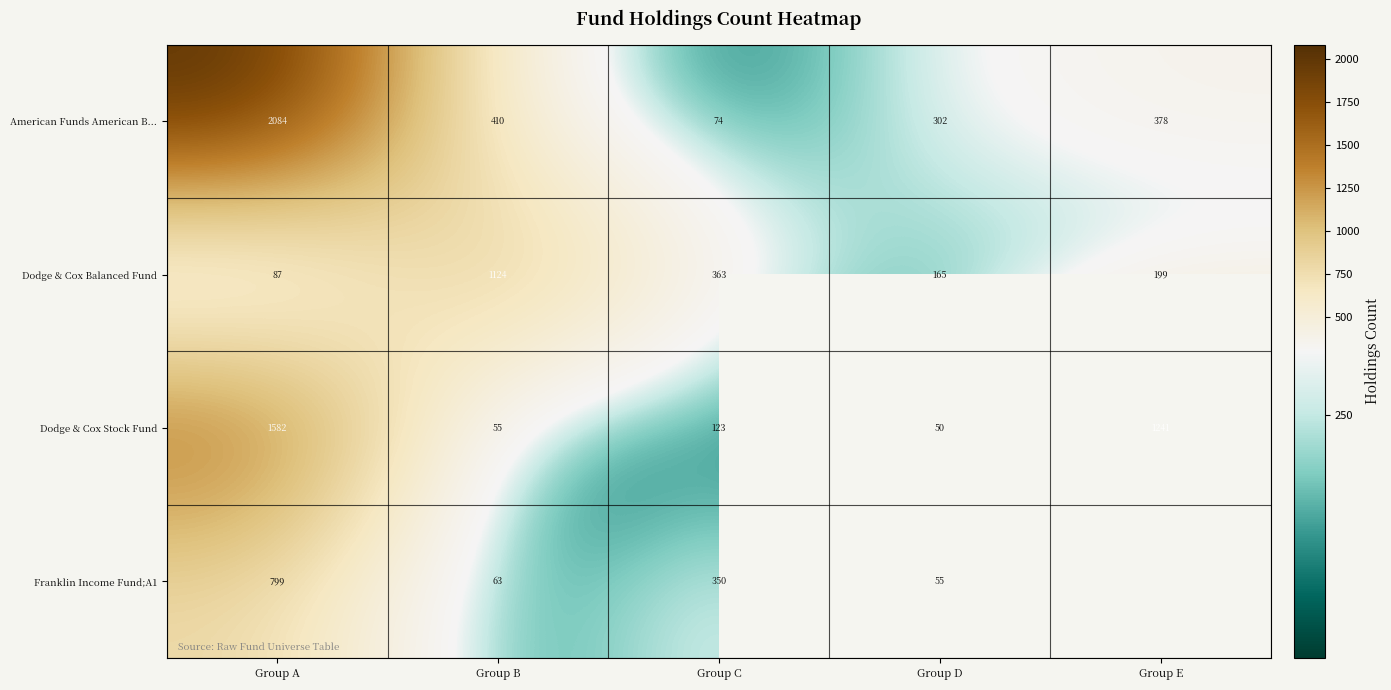

Is the value of American Funds American B... at Group B greater than the value of Dodge & Cox Balanced Fund at Group C?

Yes